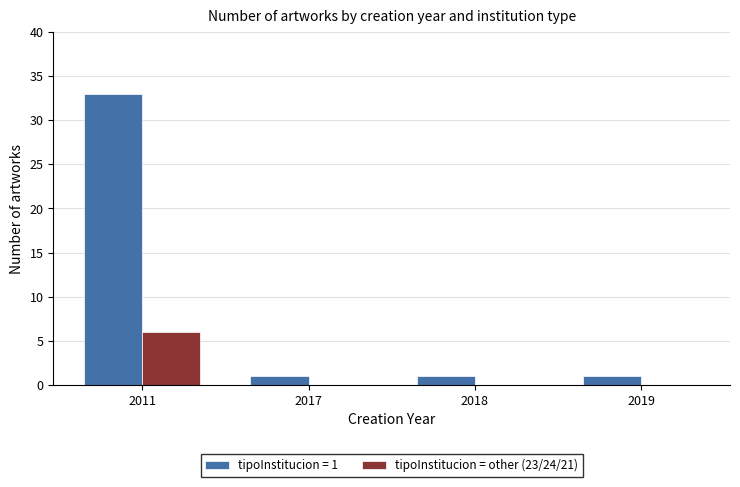

Are the bars horizontal?

No